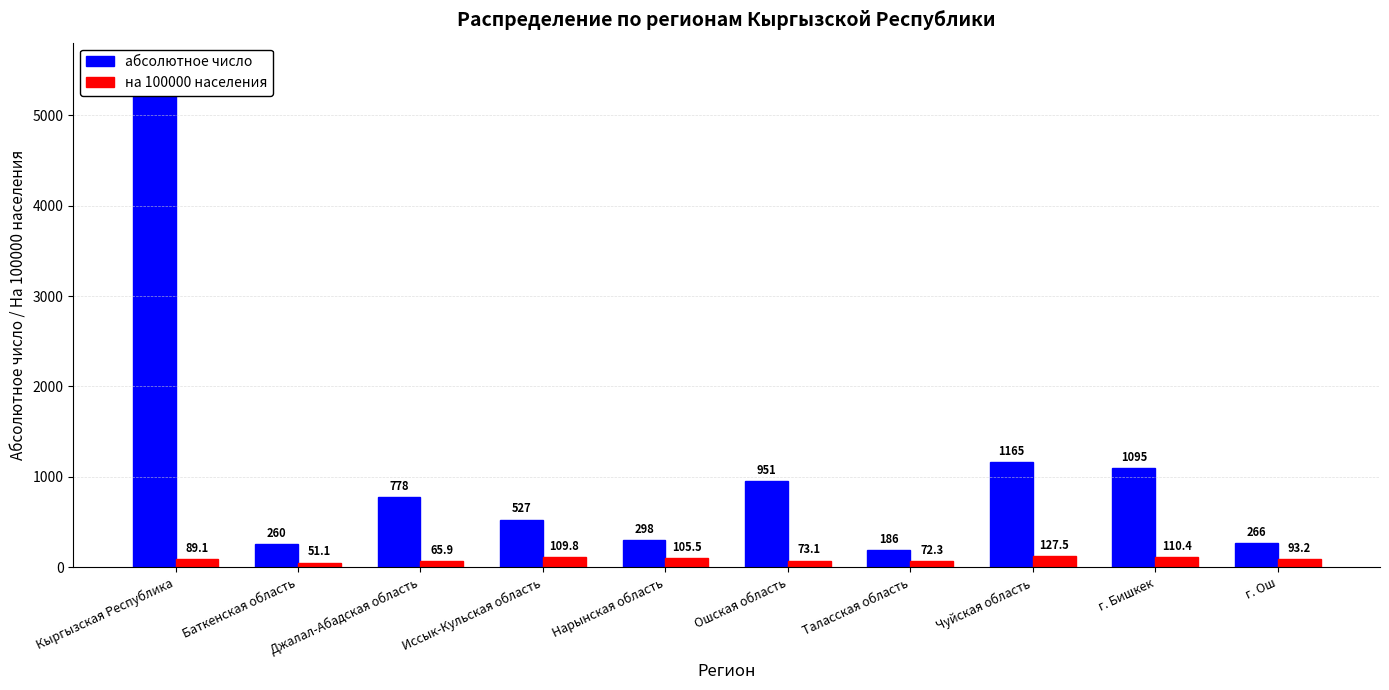

Rank the series by their maximum value, from lowest to highest.

на 100000 населения, абсолютное число